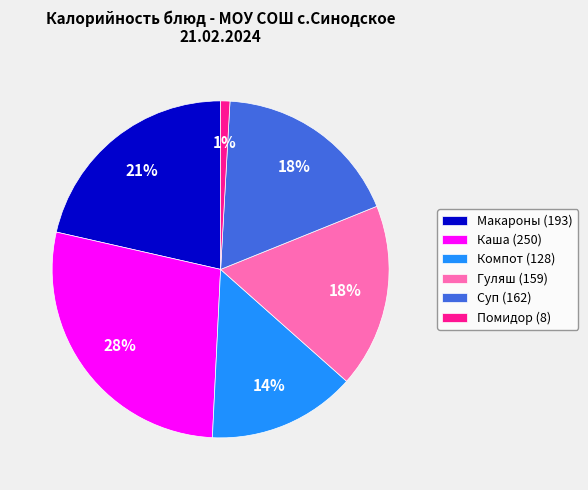

Count the number of slices in the pie.

6